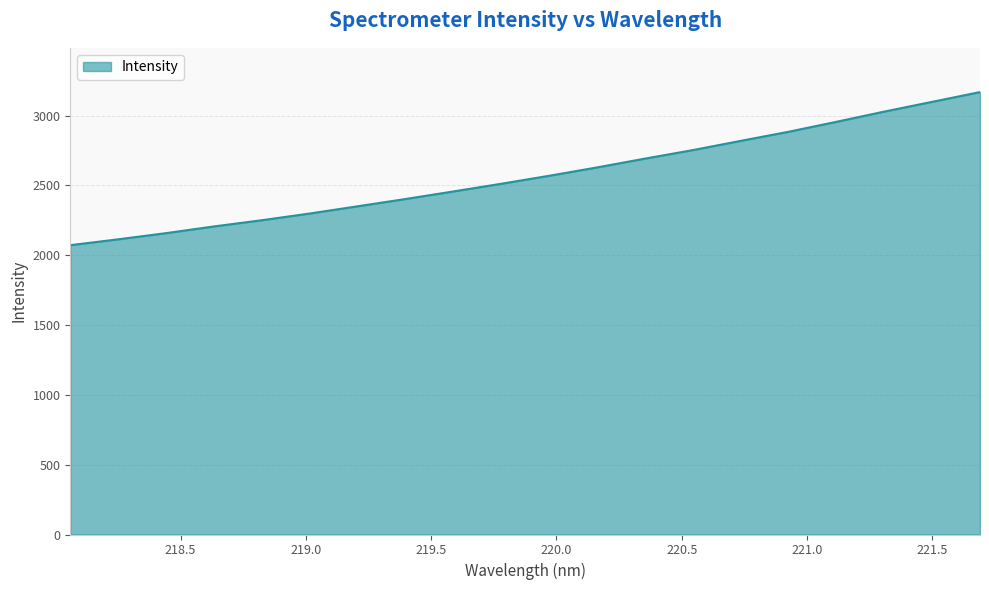

What is the difference between the maximum and minimum values?

1096.3